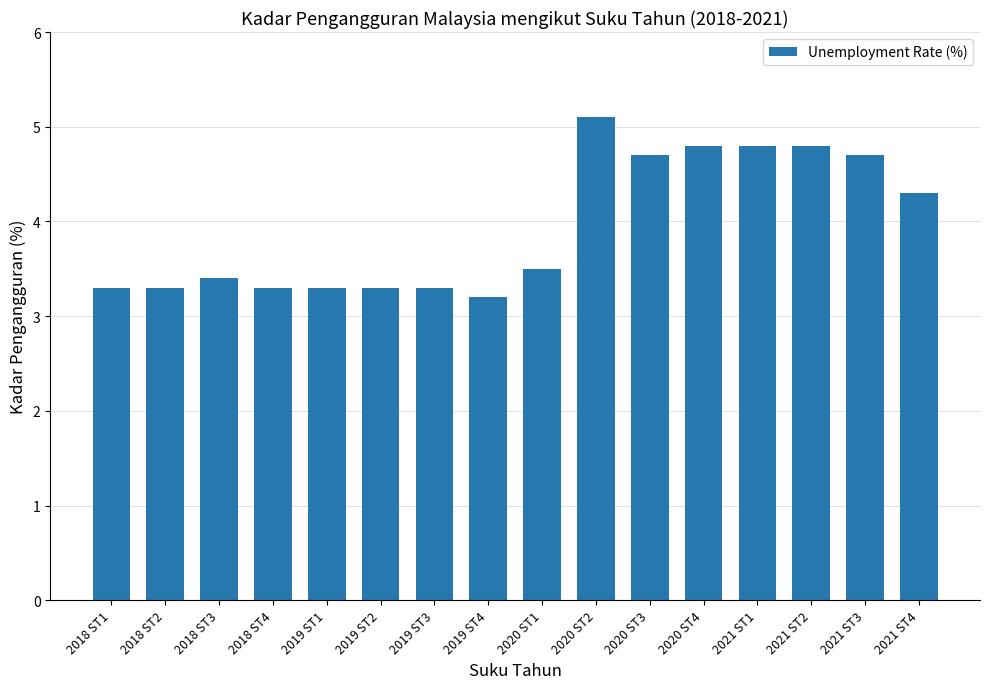

Read the value at 2020 ST2.

5.1